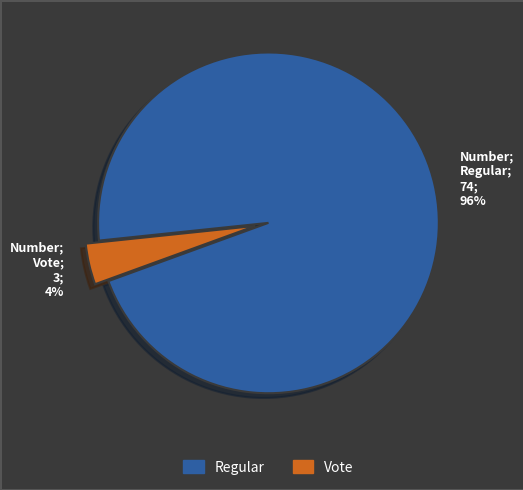

To the nearest percent, what portion does Number; Regular; 74; 96% represent?

96%